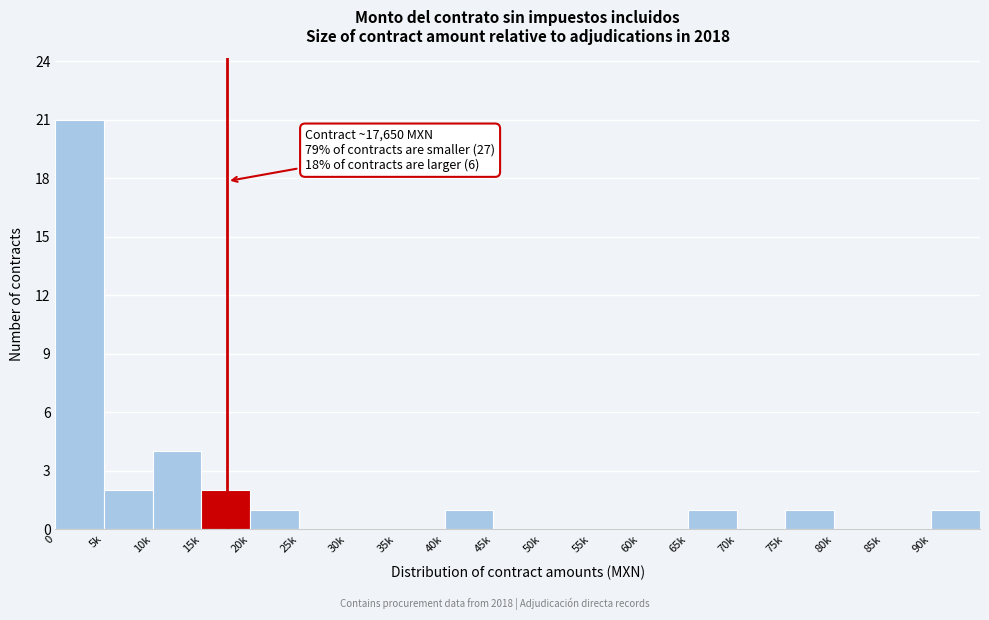

Reading left to right, list all the values displayed in this chart.

0=21	5k=2	10k=4	15k=2	20k=1	25k=0	30k=0	35k=0	40k=1	45k=0	50k=0	55k=0	60k=0	65k=1	70k=0	75k=1	80k=0	85k=0	90k=1